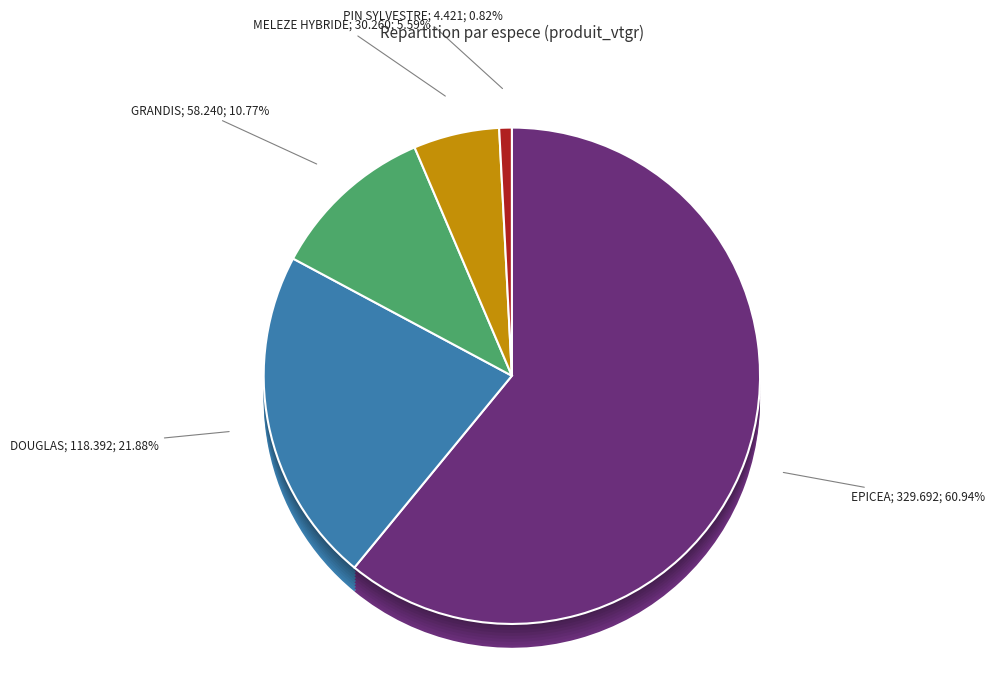

Rank the categories by value from lowest to highest.

PIN SYLVESTRE, MELEZE HYBRIDE, GRANDIS, DOUGLAS, EPICEA